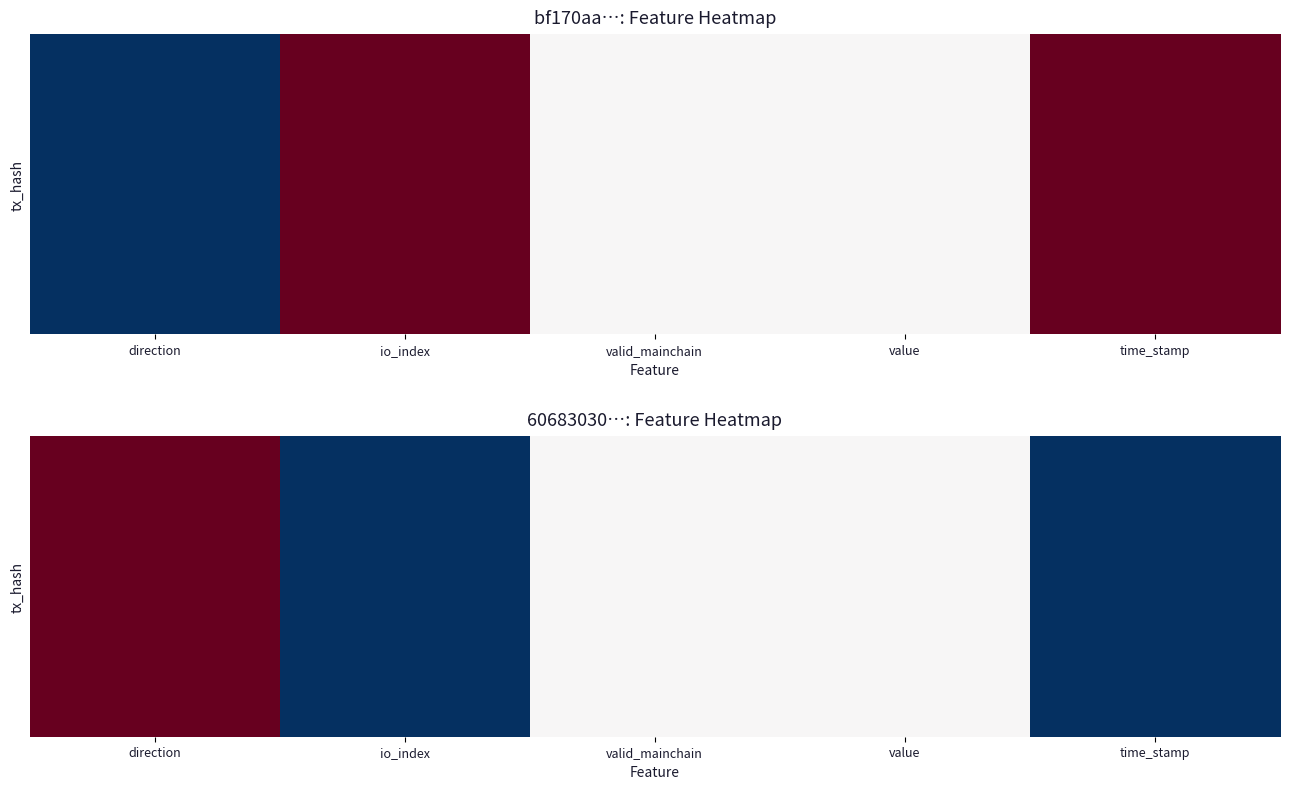

Which label corresponds to the largest value in the chart?

direction